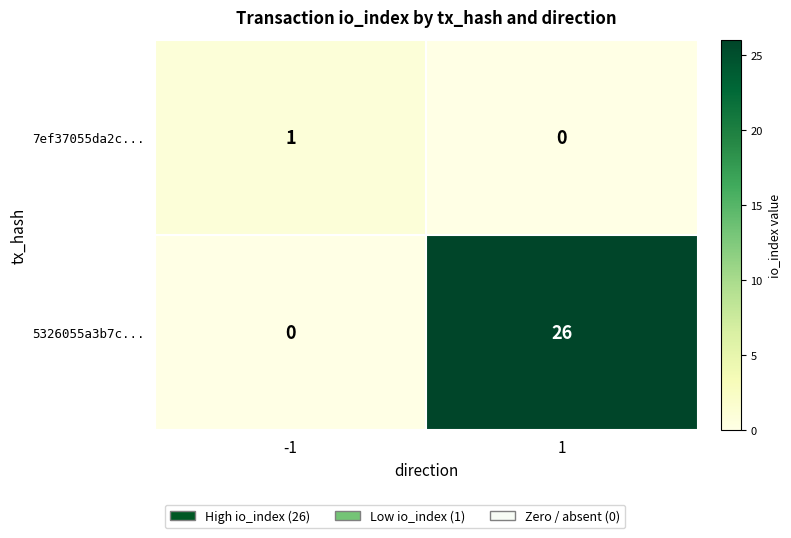

What is the sum of all 5326055a3b7c... values?

26